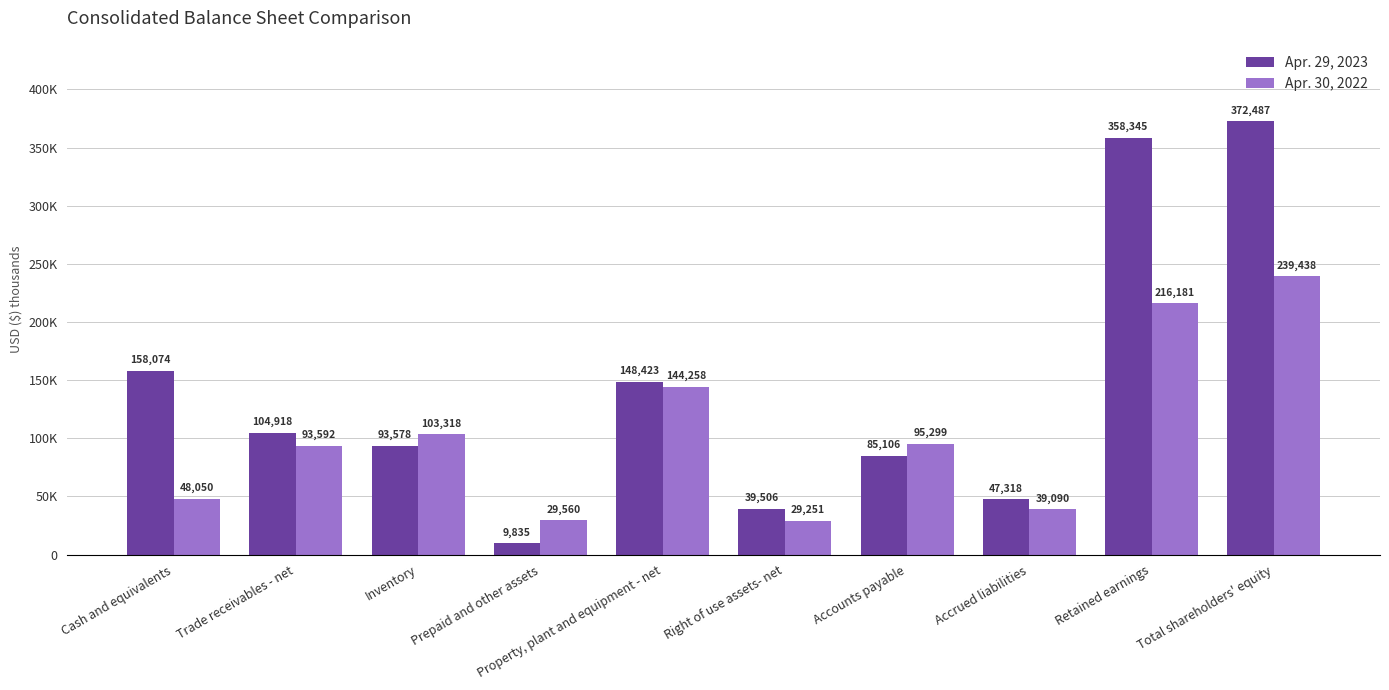

What are all the series names shown in the legend?

Apr. 29, 2023, Apr. 30, 2022